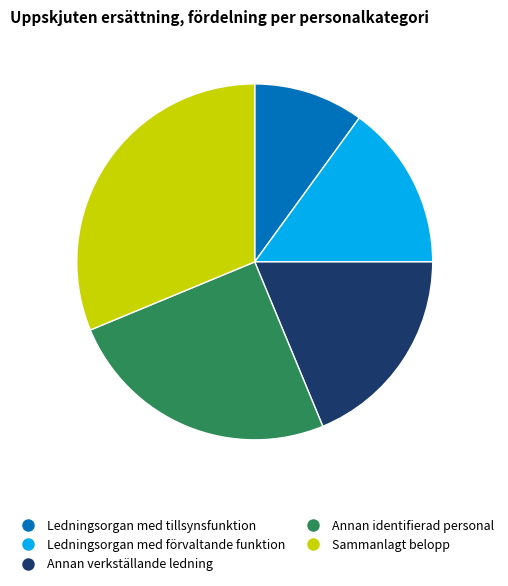

Do Sammanlagt belopp and Ledningsorgan med förvaltande funktion together represent more than half of the pie?

No